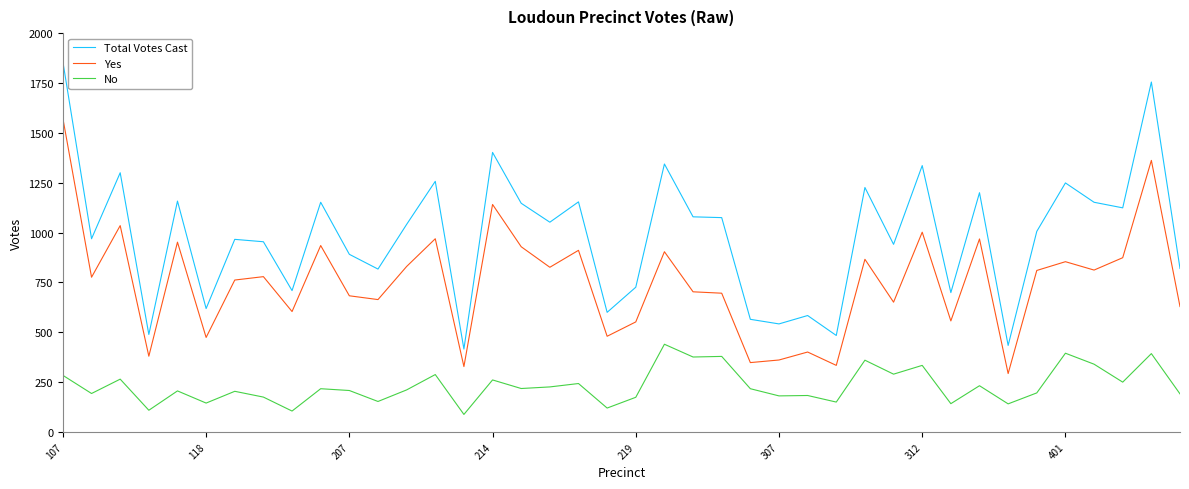

List the series in order of their overall mean, lowest first.

No, Yes, Total Votes Cast